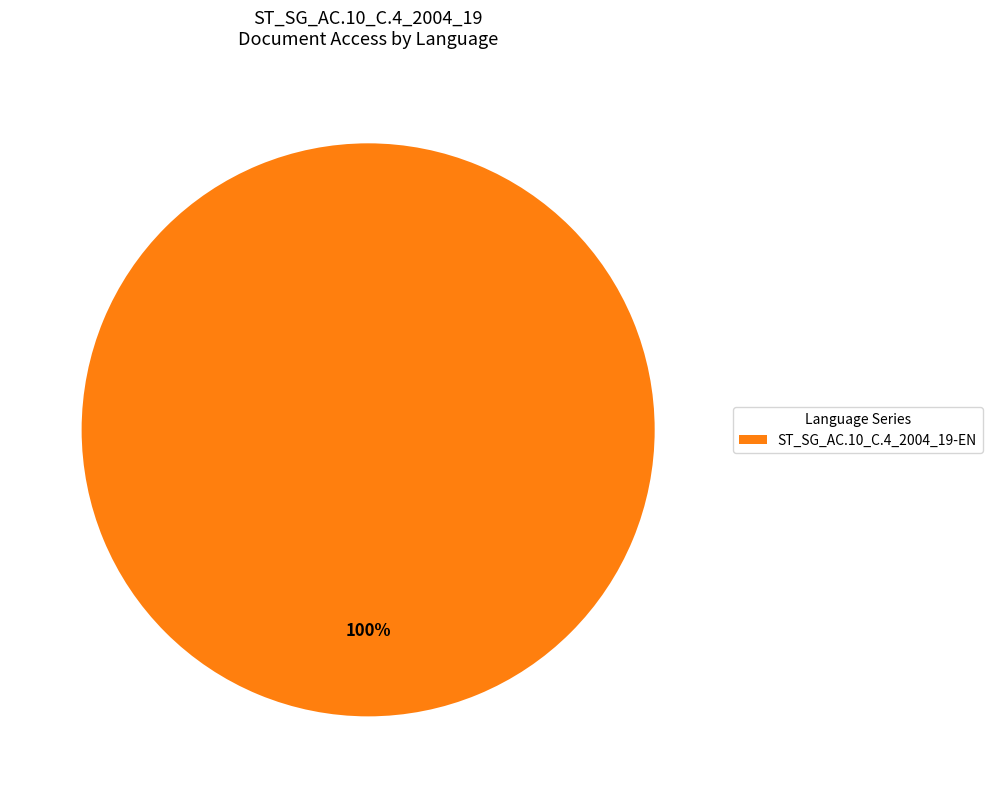

Is it true that ST_SG_AC.10_C.4_2004_19-EN is 100% of the pie?

True